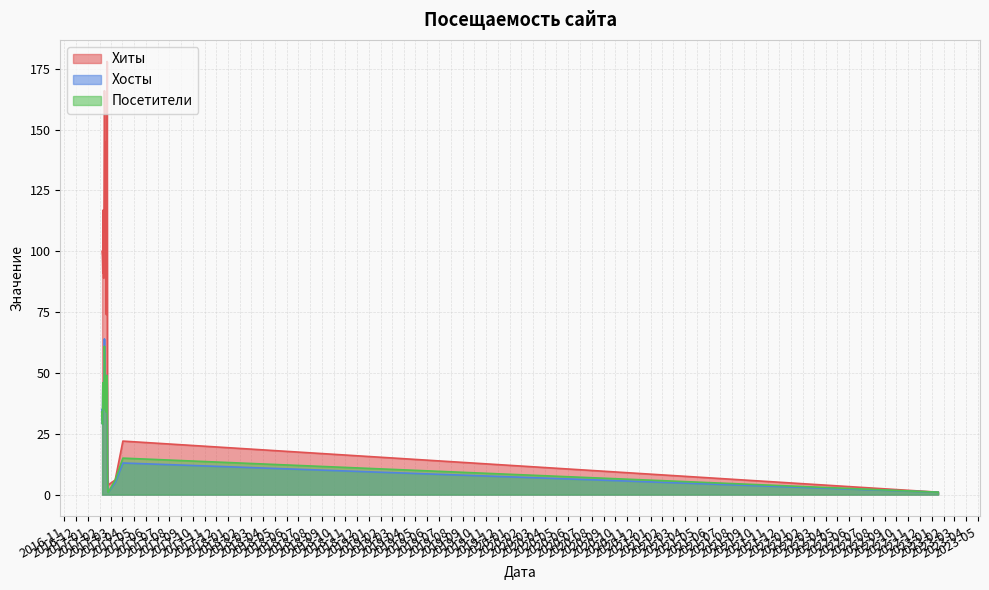

Which series has the widest spread of values?

Хиты